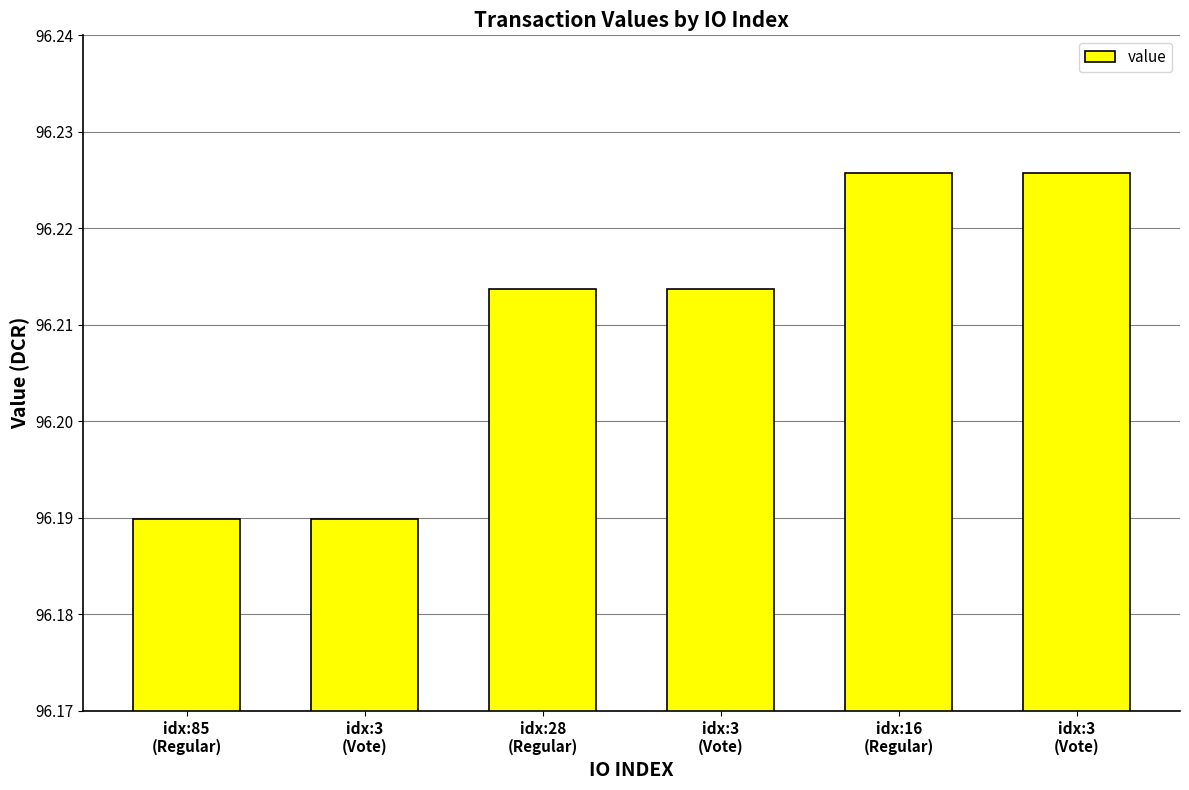

List the labels in order of value, largest first.

idx:16
(Regular), idx:3
(Vote), idx:28
(Regular), idx:3
(Vote), idx:85
(Regular), idx:3
(Vote)